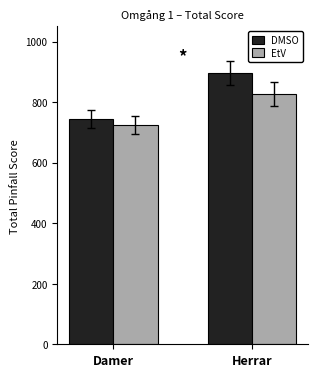

What value does the DMSO series have at Herrar?

895